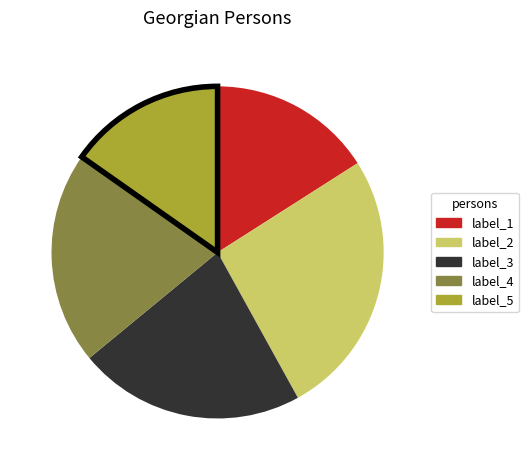

Is there a majority slice in this chart?

No